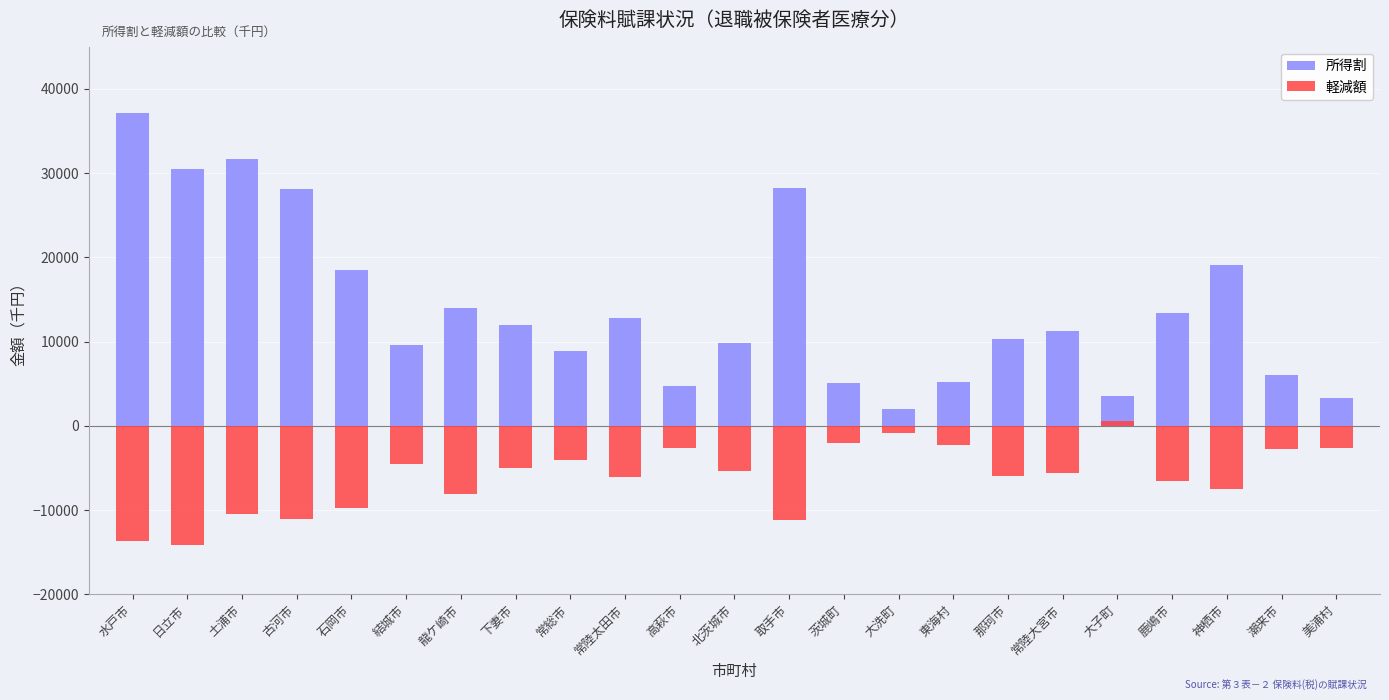

At which label is 所得割 closest to 19551?

神栖市